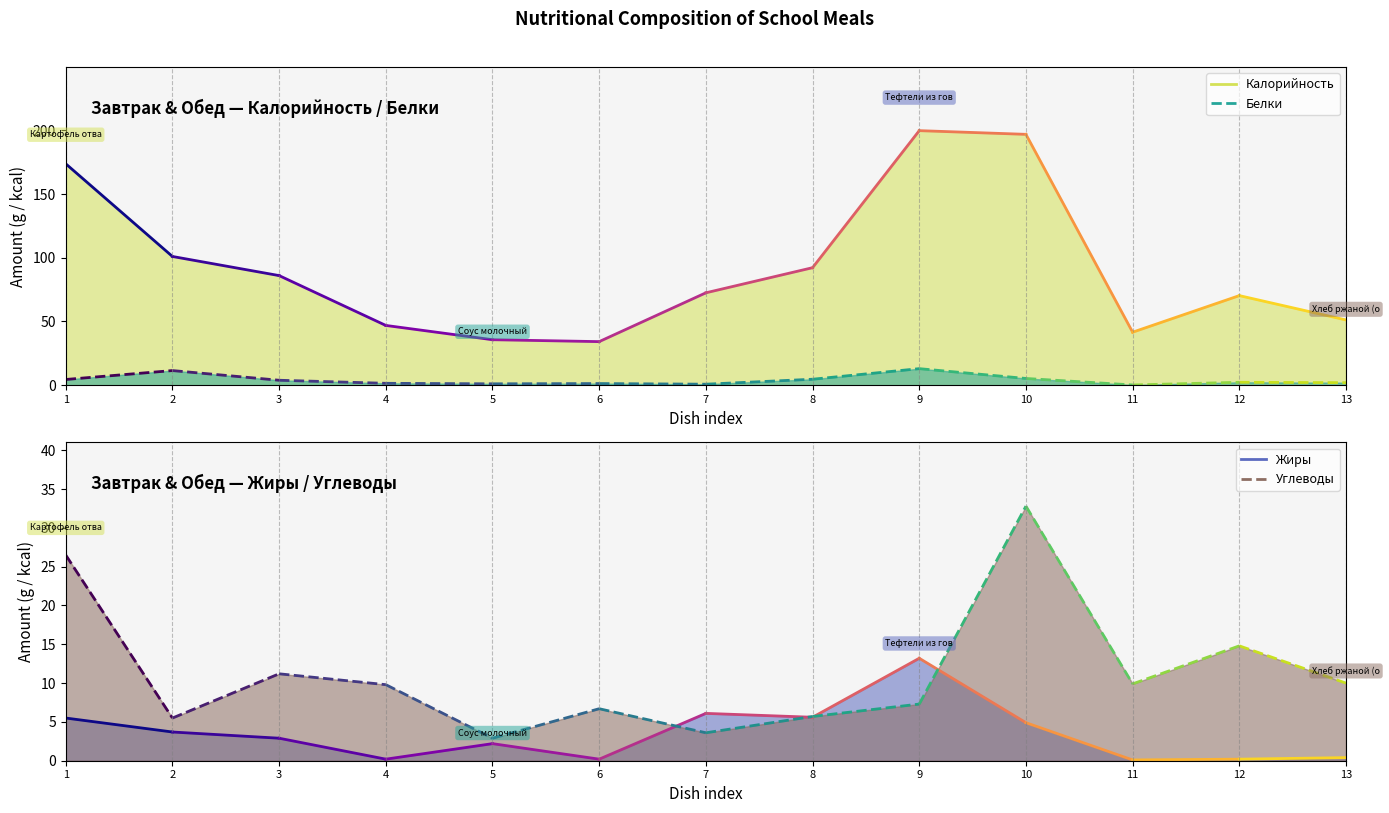

The value of Углеводы at 2 is 7.6. True or false?

False